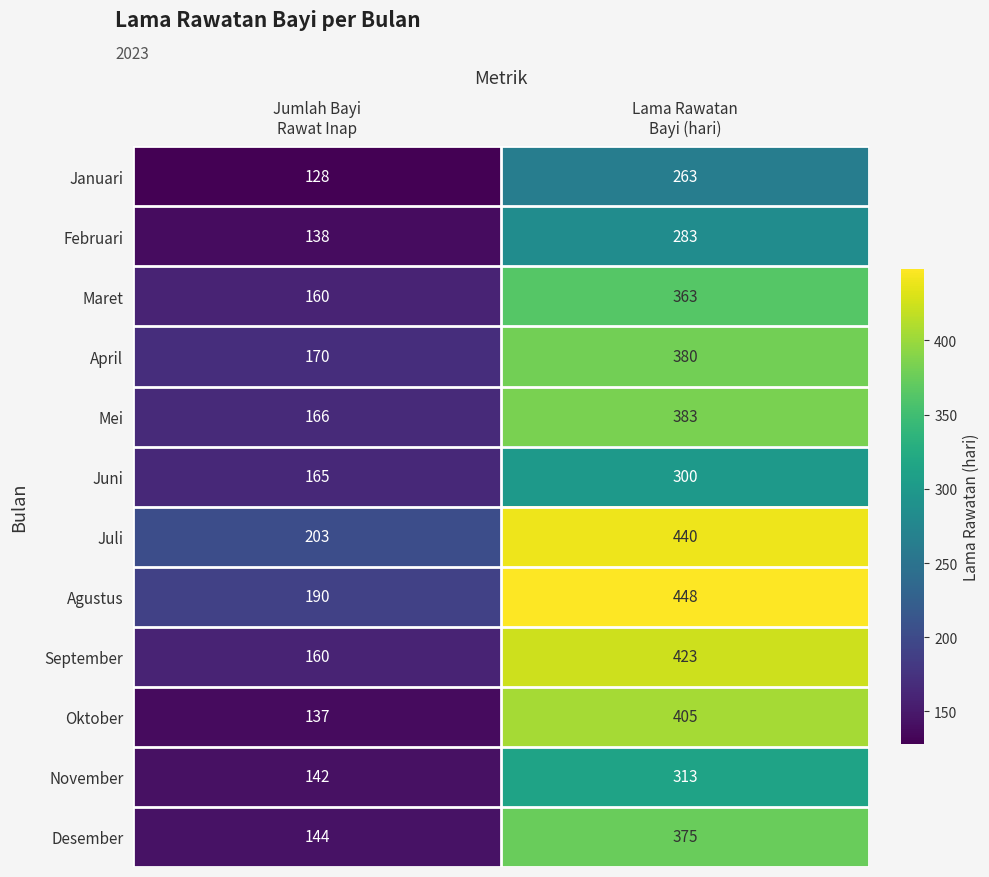

What is the average value of the Agustus series?

319